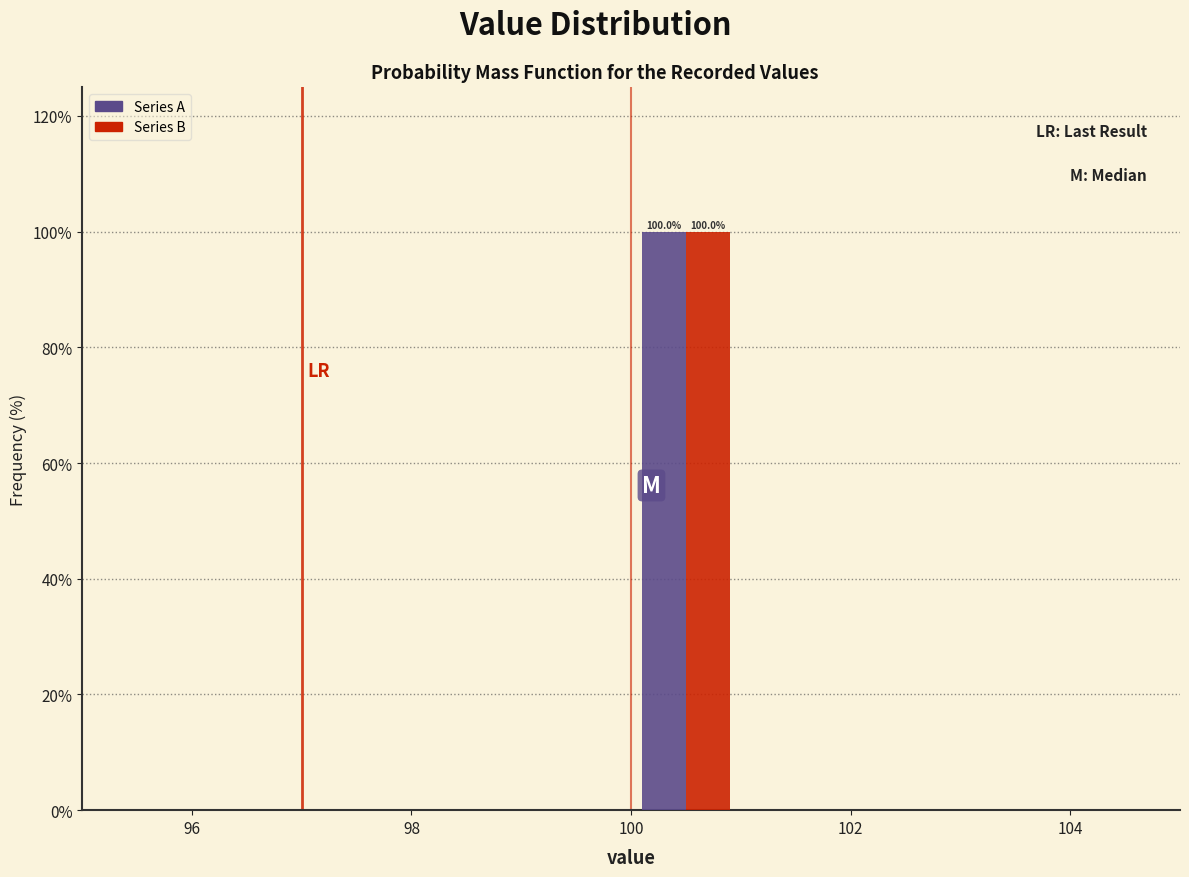

In the Series B series, which range on the x-axis has the tallest bar?

100 to 101